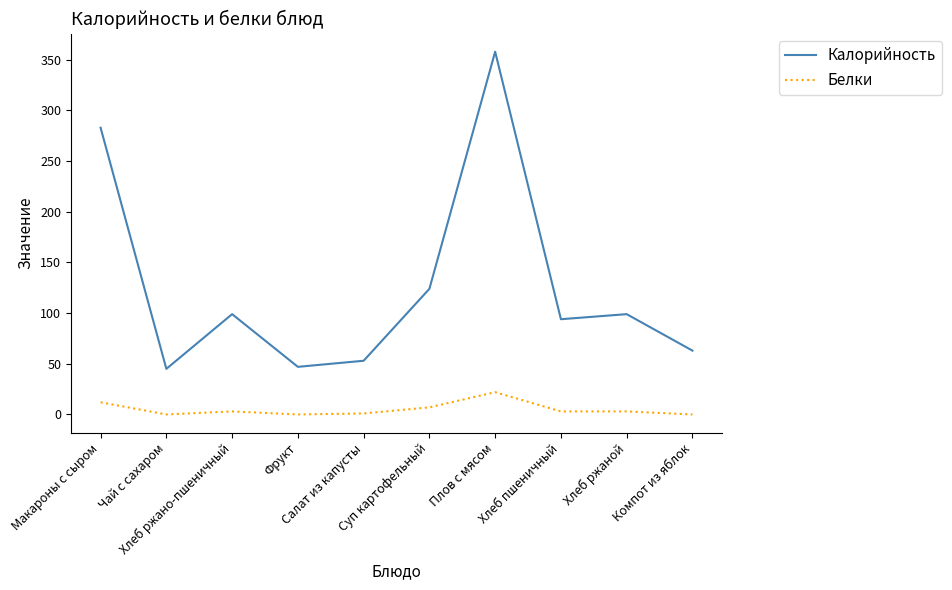

Where is Калорийность nearest to the value 201?

Суп картофельный